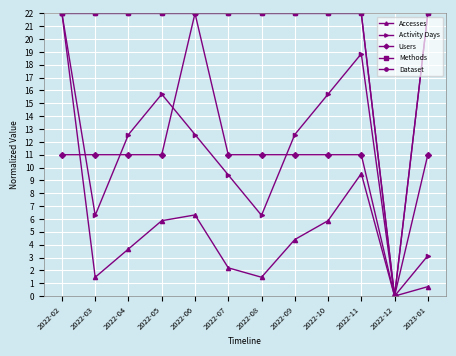

What position from the right is 2022-02?

12